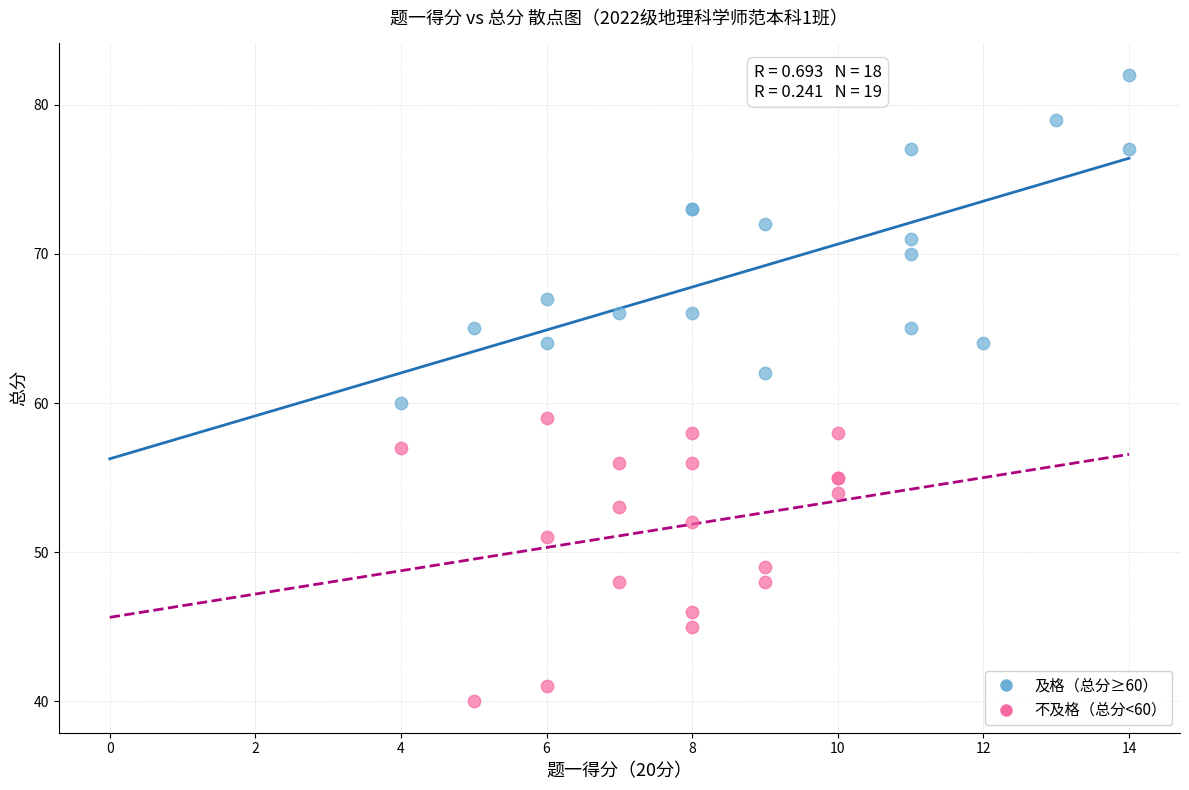

Which series contains the highest Y value?

及格（总分≥60）